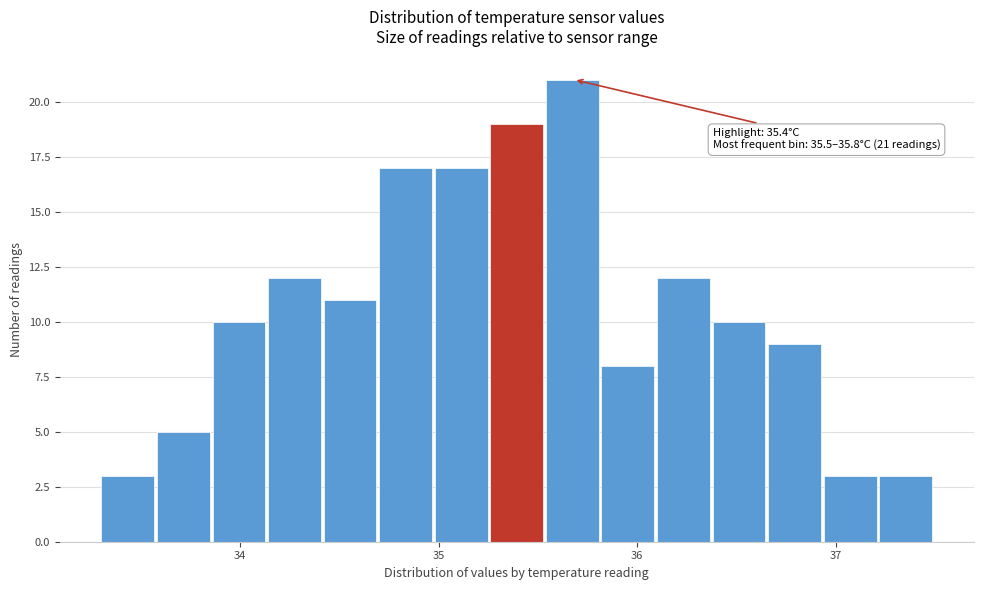

Read against the x-axis, roughly where is the centre of the tallest bar?

35.7